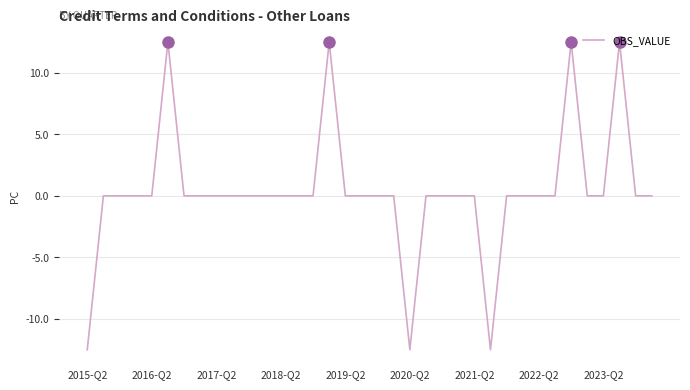

What is the difference between the maximum and minimum values?

25.0